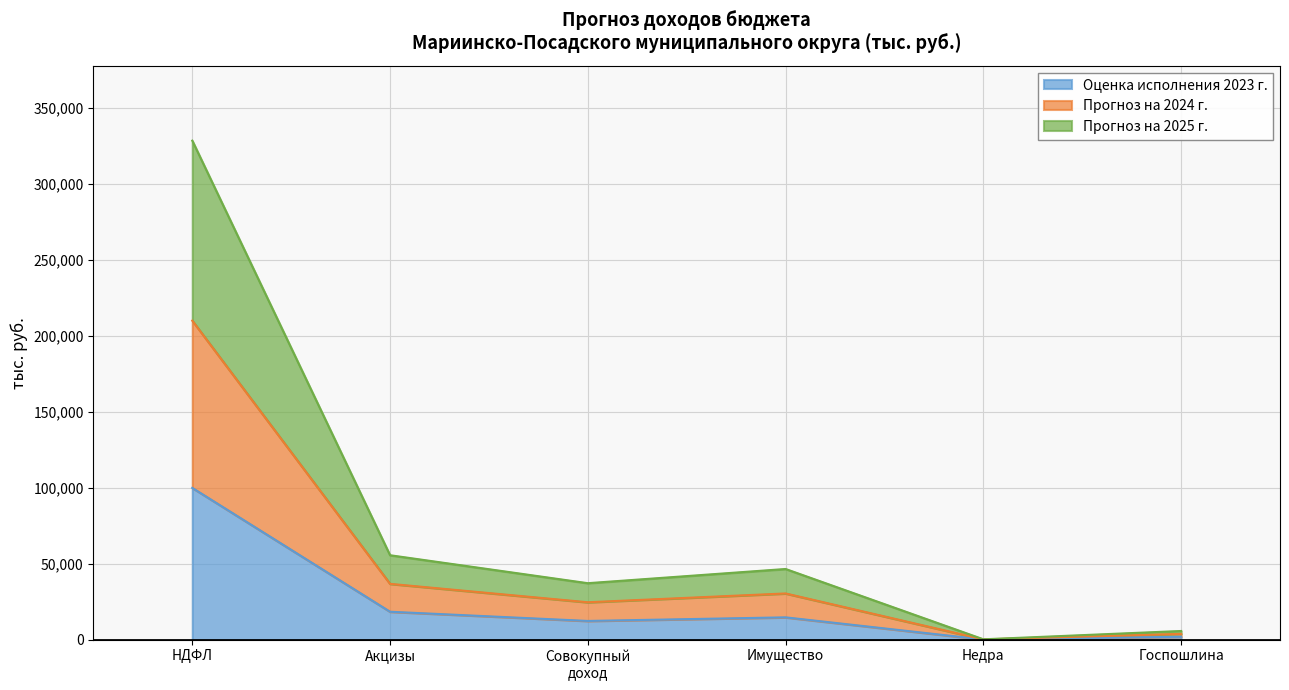

What is the value of the Оценка исполнения 2023 г. point at the 4th from the left?

14630.0